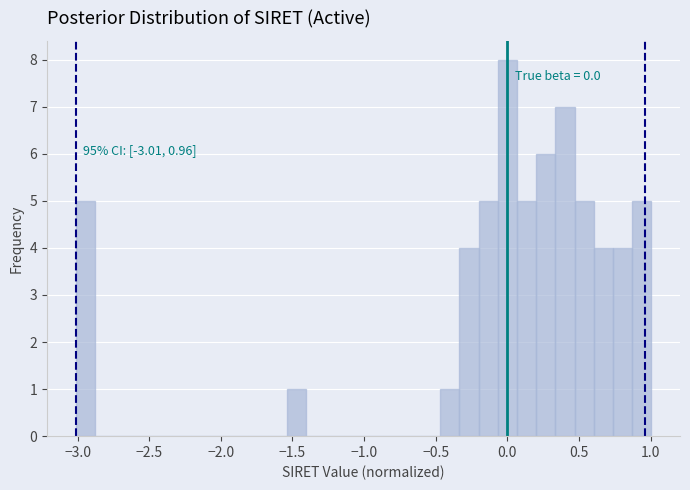

Read against the x-axis, roughly where is the centre of the tallest bar?

0.00